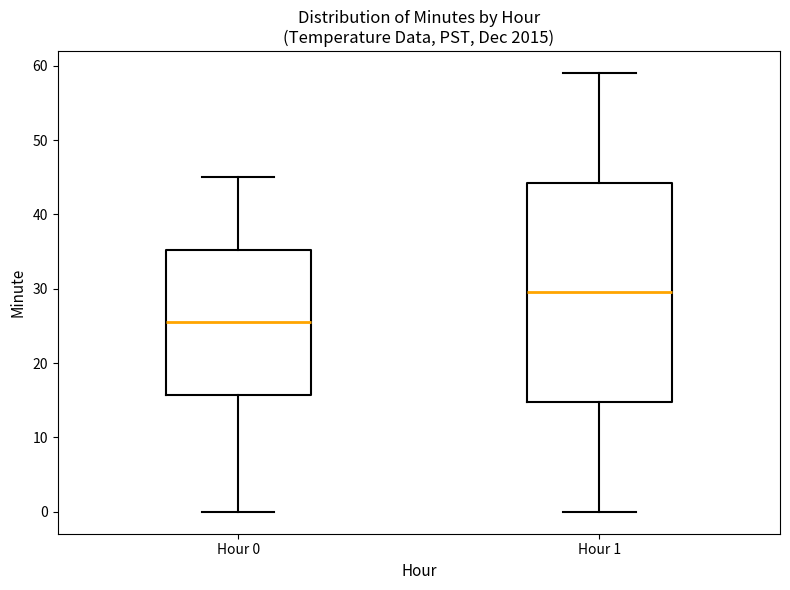

Which box has the lowest median line?

Hour 0